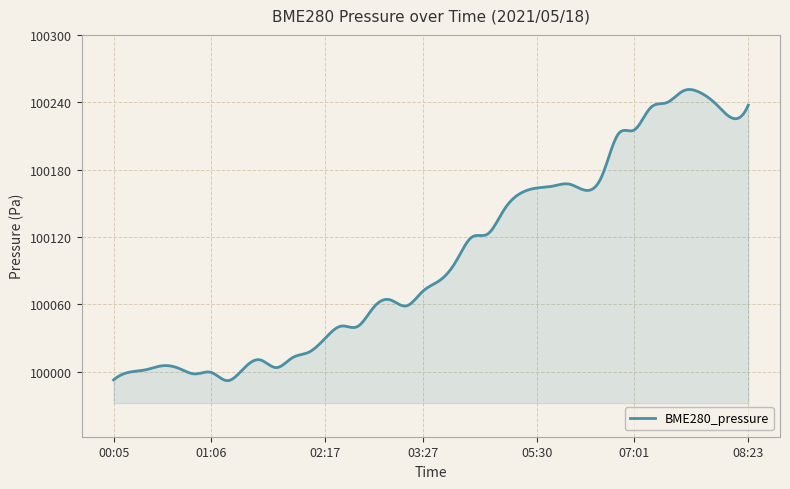

What is the difference between the maximum and minimum values?

259.7